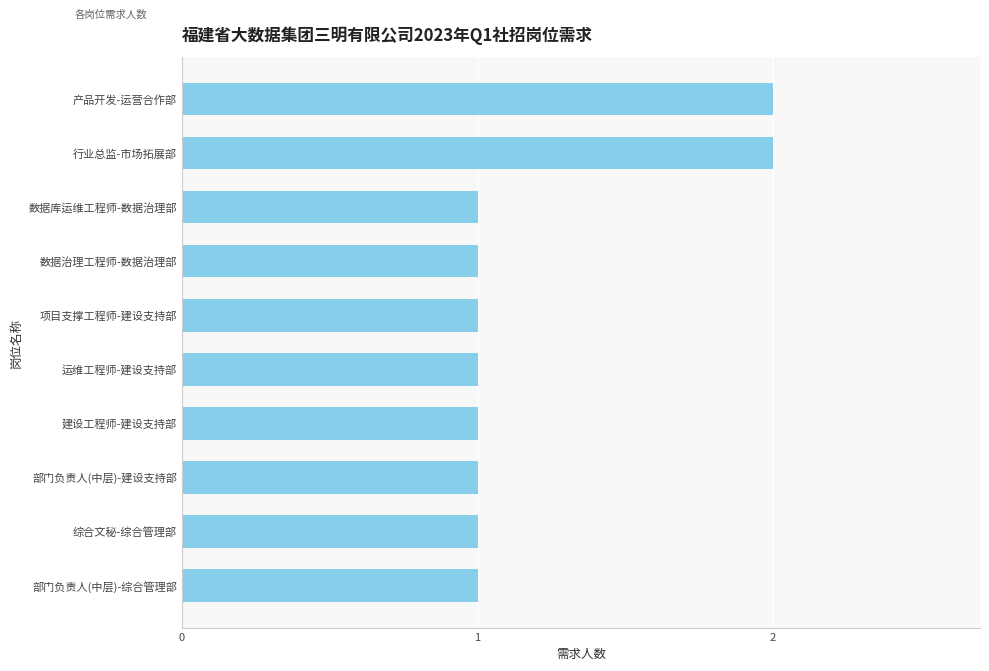

True or false: the data shows 1 at 运维工程师-建设支持部.

True